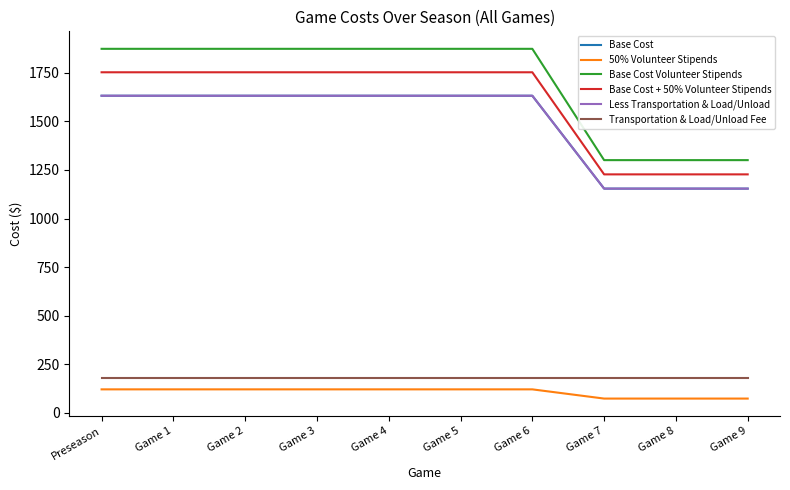

The Base Cost series shows 921.0 at Game 4. True or false?

False